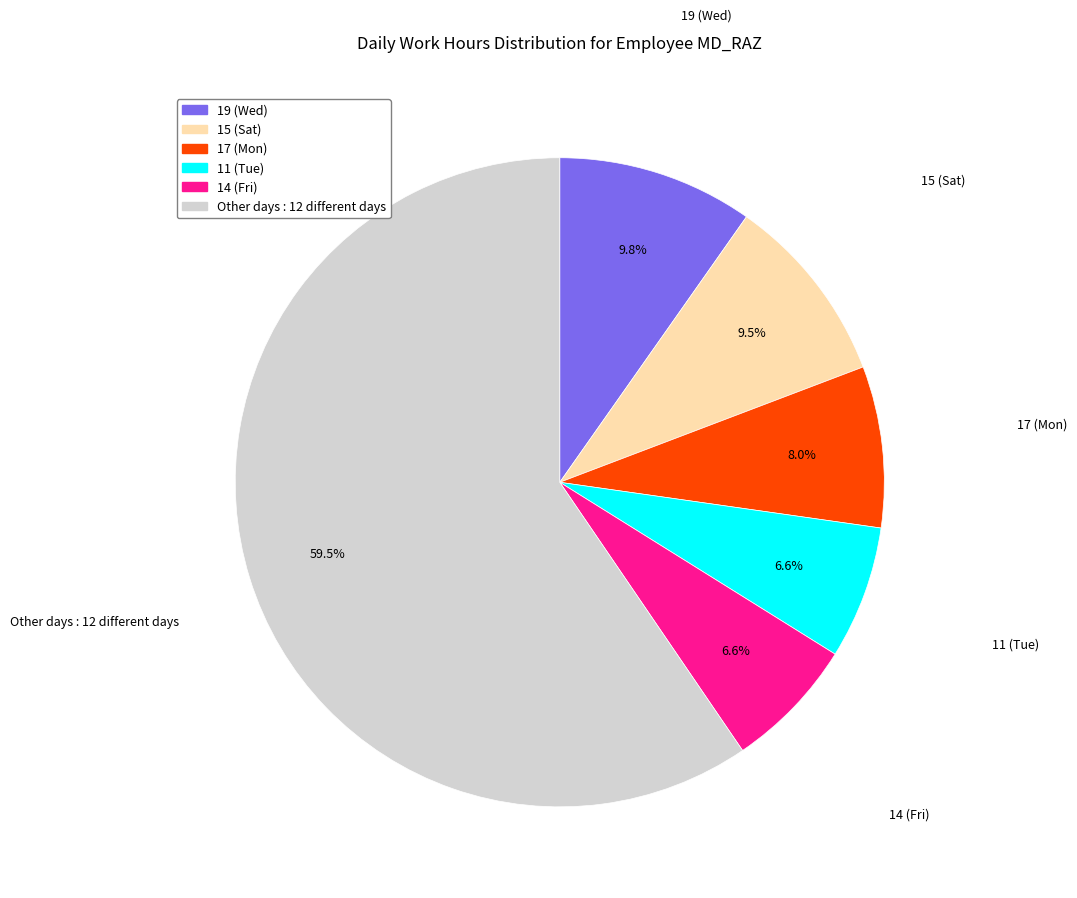

Is there a majority slice in this chart?

Yes